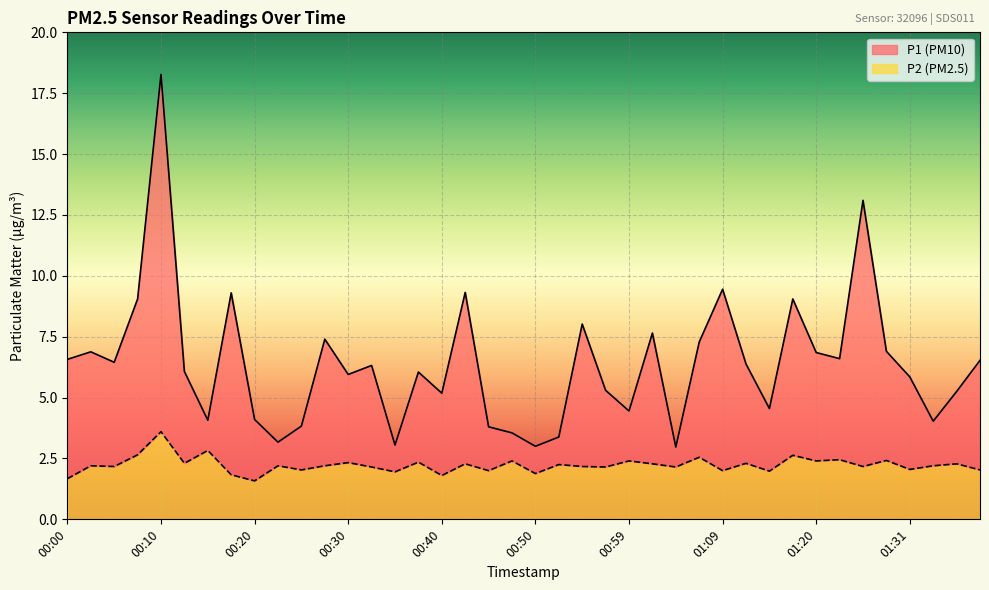

Where does the P2 series first go above 2?

00:03